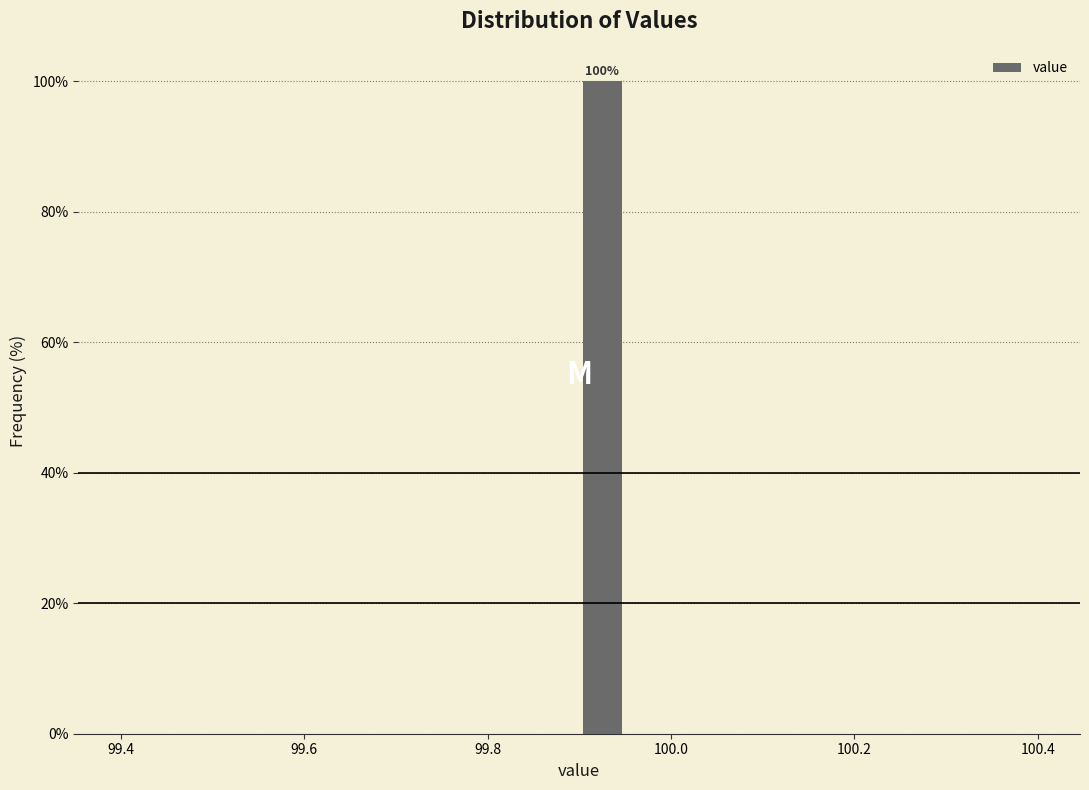

Around what value on the x-axis is the tallest bar? Give the approximate position of its centre, as read against the axis.

99.92